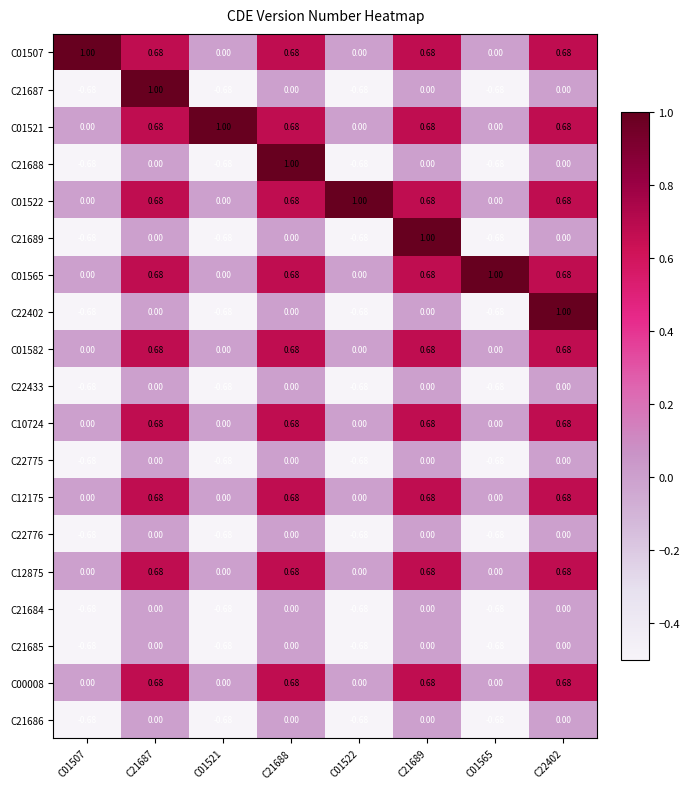

Count the number of categories in the chart.

8